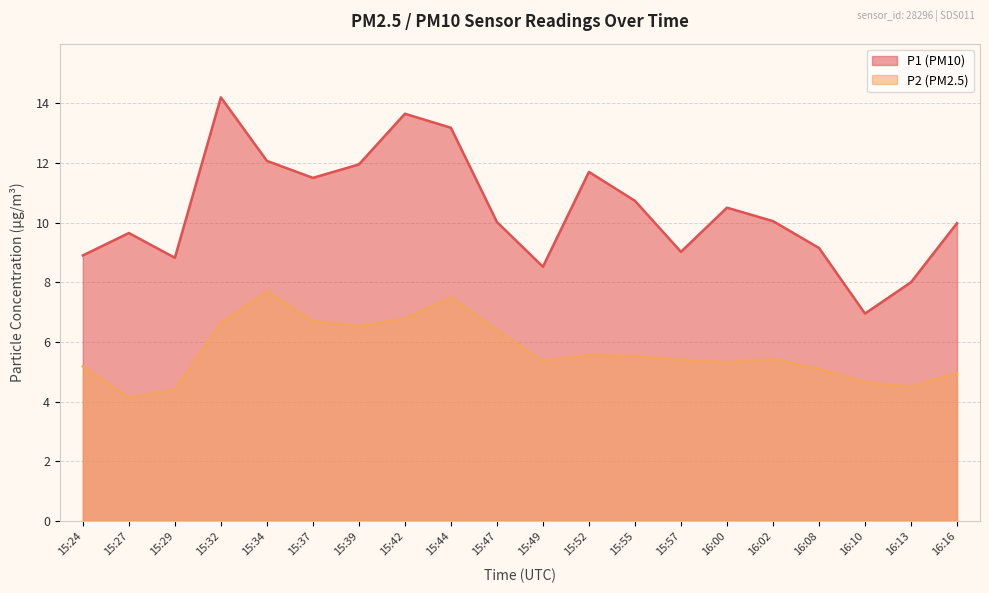

How many data points in P1 are above 10?

11